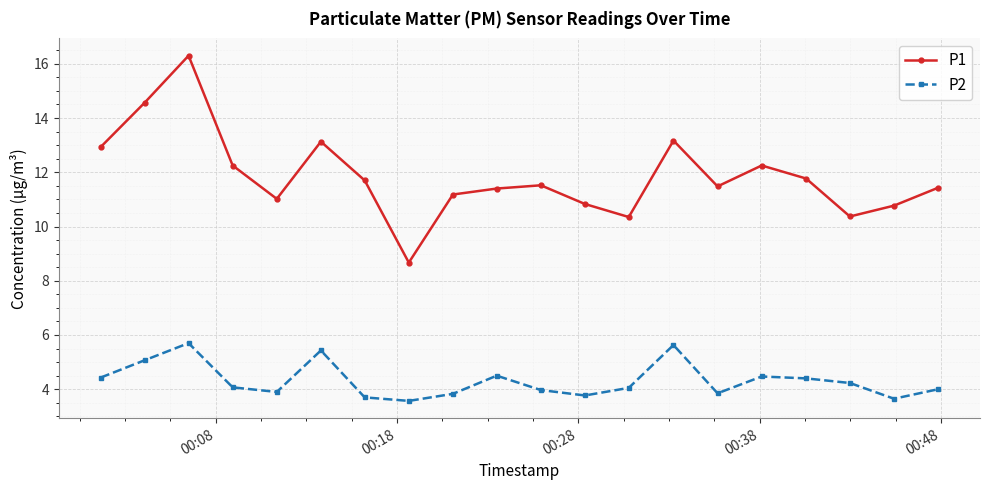

Which series has the widest spread of values?

P1